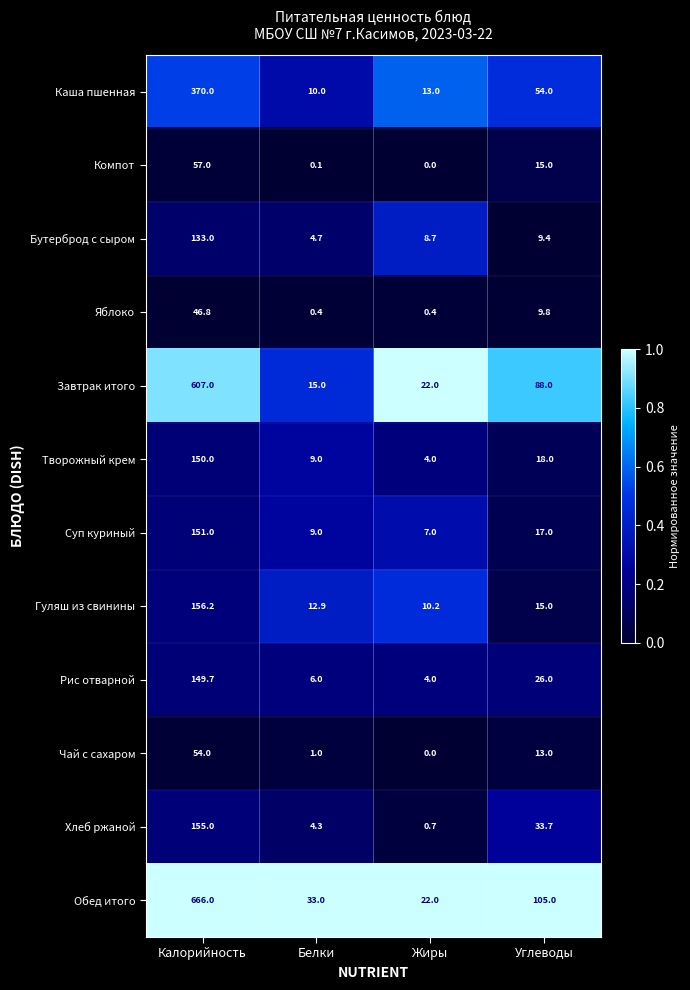

Which series has the largest total across all categories?

Обед итого